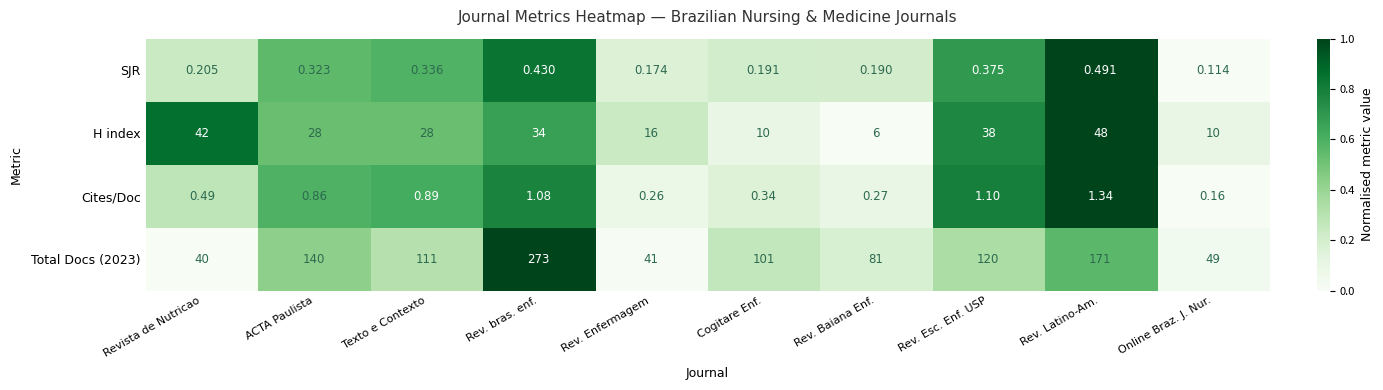

At which label is Total Docs (2023) closest to 156?

Rev. Latino-Am.